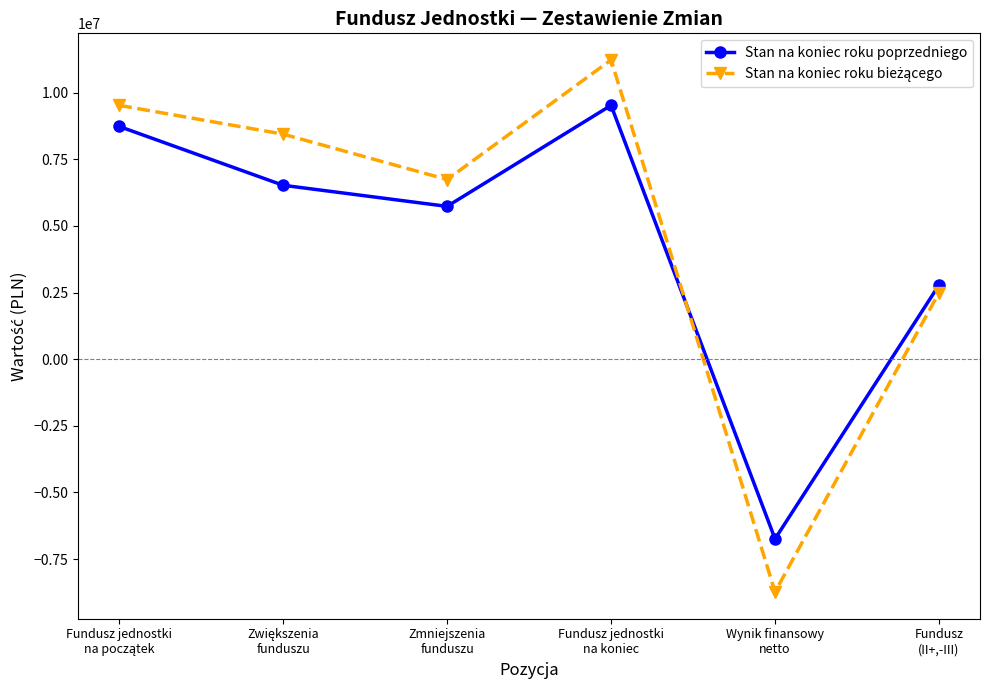

What is the value of the Stan na koniec roku poprzedniego point at the 6th from the left?

2785242.6